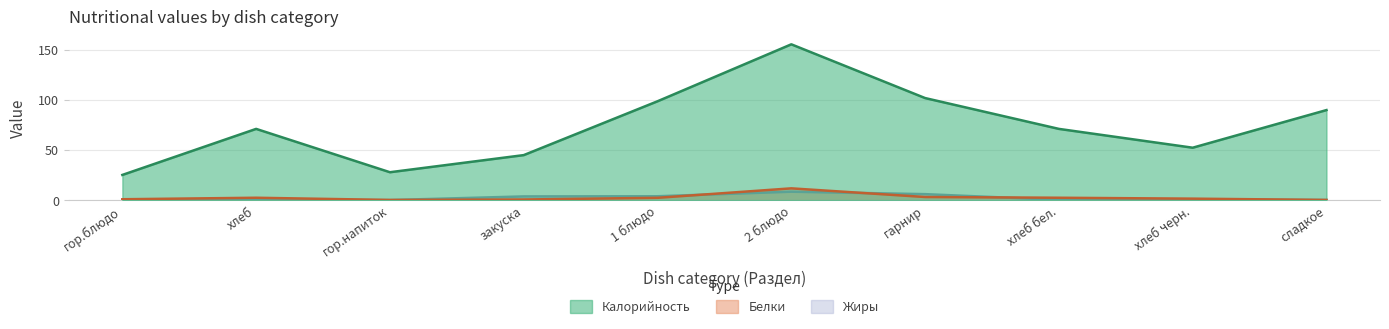

In Жиры, how many points are higher than both neighbors (excluding endpoints)?

3